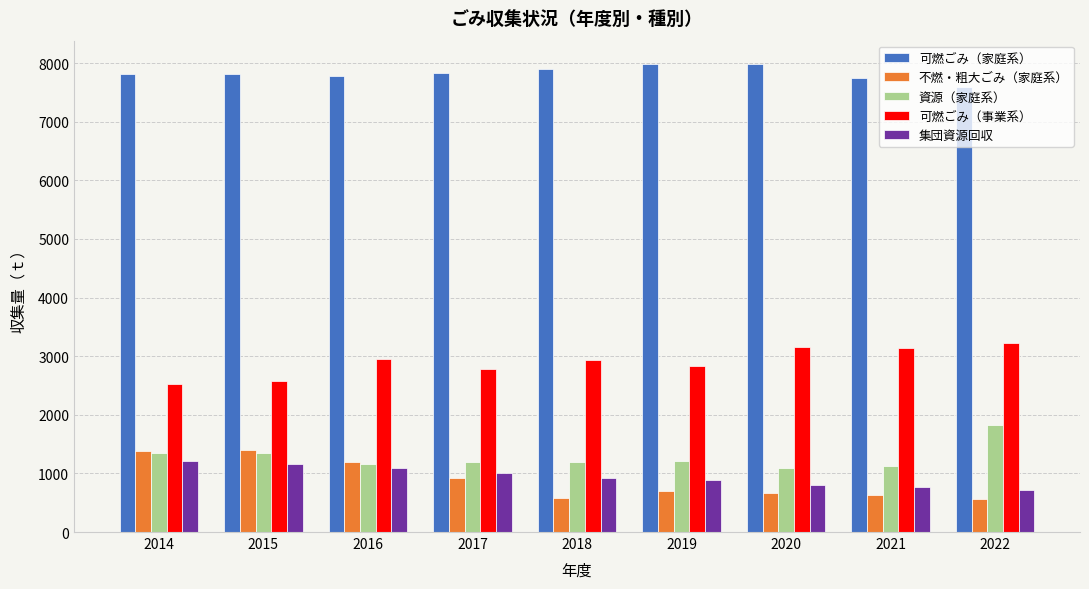

How many values in the 集団資源回収 series are below 930?

4